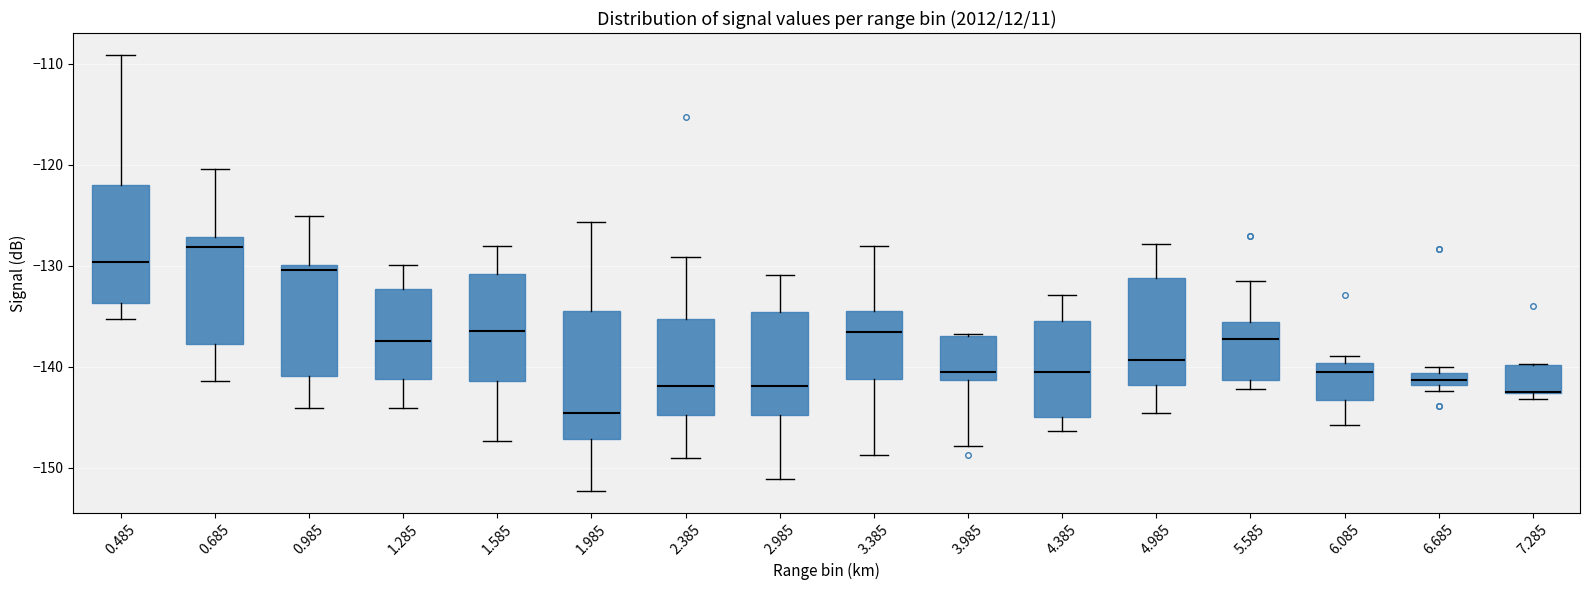

Where does the upper whisker of the box at x = 2.385 end on the y-axis? The values are not printed on the chart, so give them approximately, as read against the axis.

-129